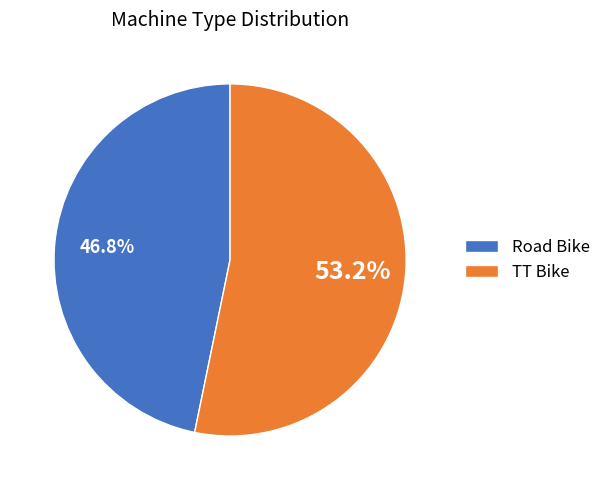

To the nearest percent, what is the average slice percentage?

50%